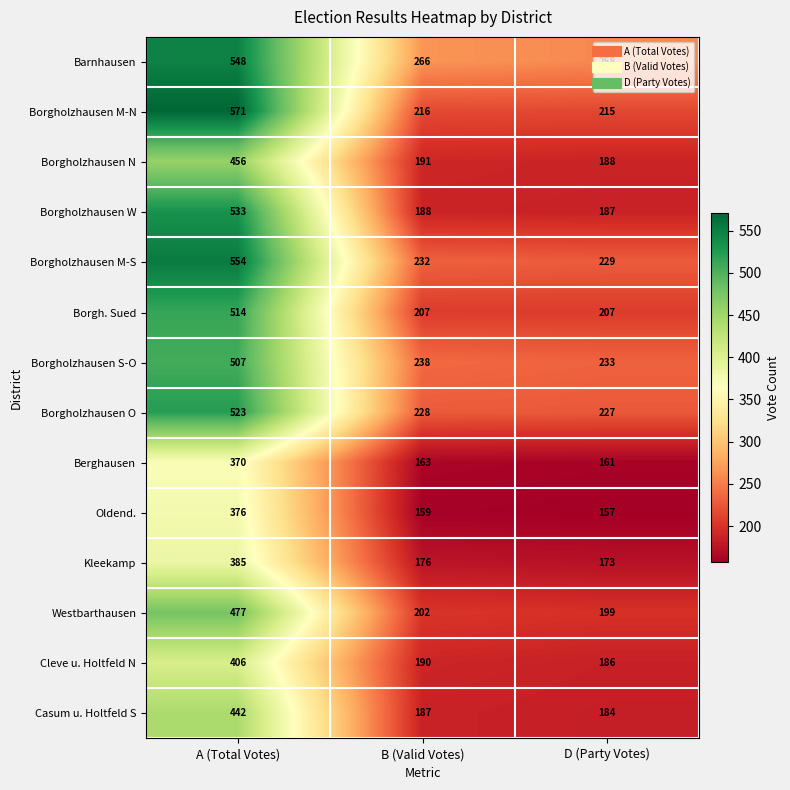

Where does the Borgholzhausen N series first go above 191?

A (Total Votes)